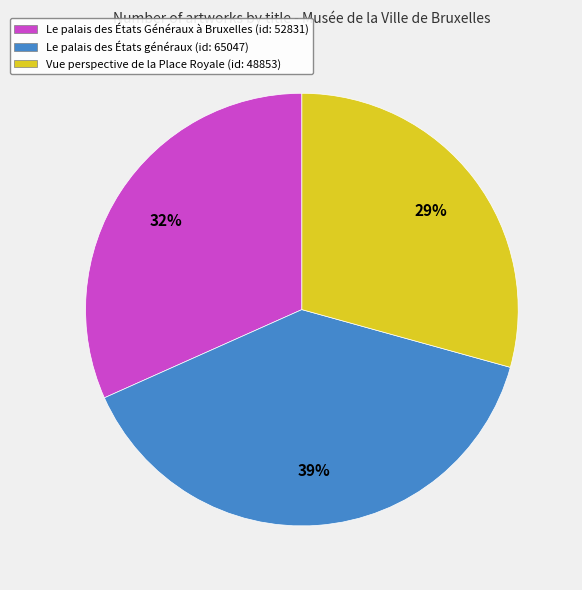

What is the largest slice in the pie chart?

Le palais des États généraux